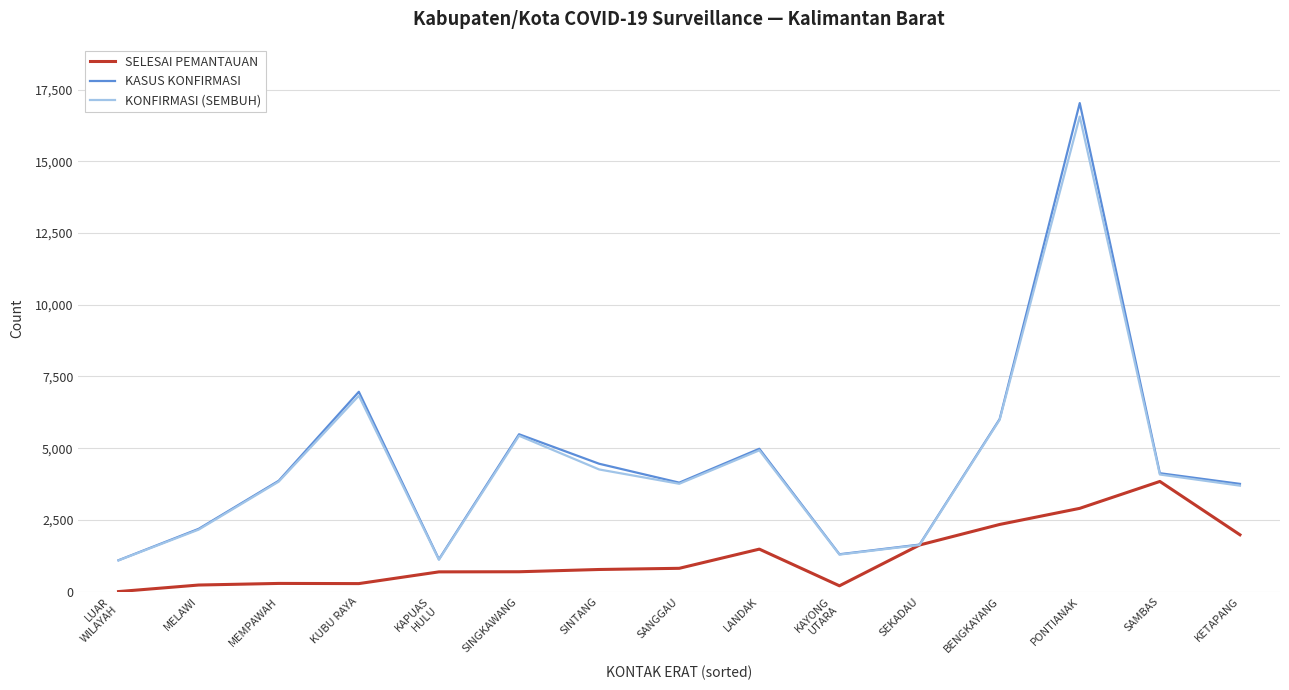

What is the difference between the KONFIRMASI (SEMBUH) values at SINGKAWANG and MEMPAWAH?

1599